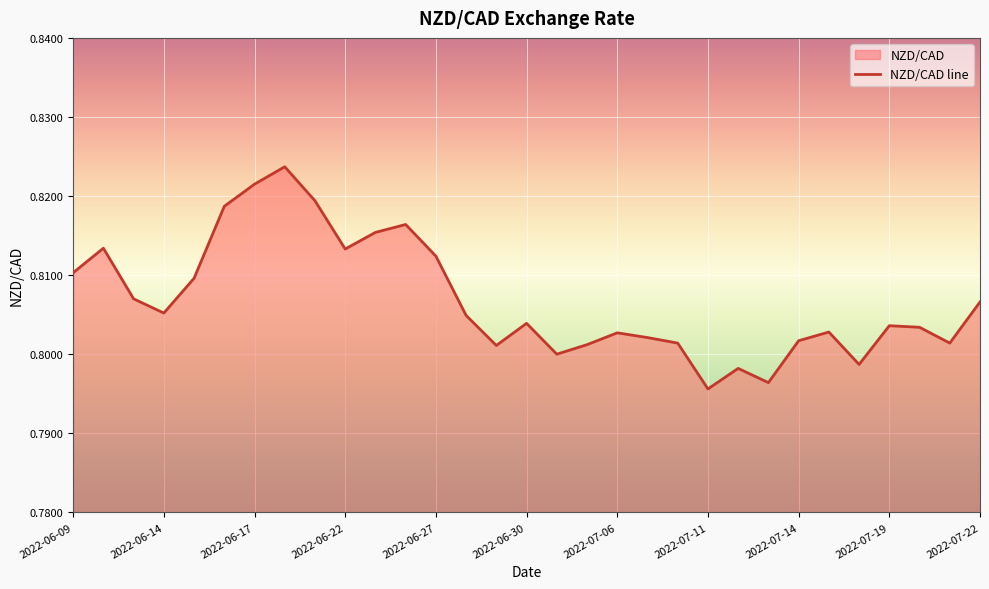

How many points are lower than both their immediate neighbors (excluding endpoints)?

8